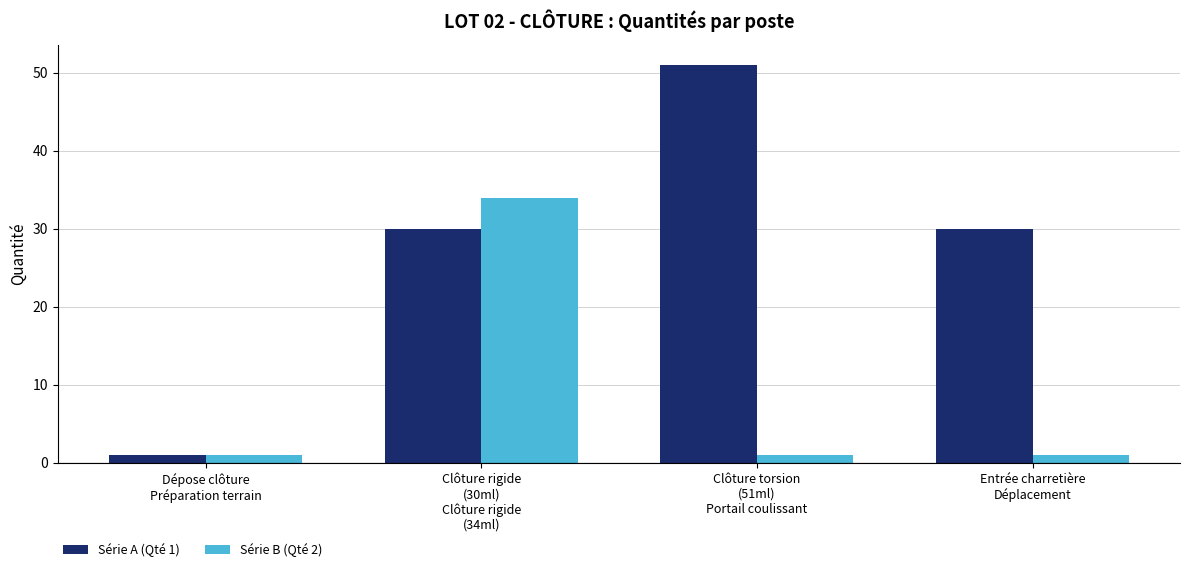

Reading left to right, extract all data points from this chart.

Série A (Qté 1): Dépose clôture
Préparation terrain=1	Clôture rigide
(30ml)
Clôture rigide
(34ml)=30	Clôture torsion
(51ml)
Portail coulissant=51	Entrée charretière
Déplacement=30
Série B (Qté 2): Dépose clôture
Préparation terrain=1	Clôture rigide
(30ml)
Clôture rigide
(34ml)=34	Clôture torsion
(51ml)
Portail coulissant=1	Entrée charretière
Déplacement=1